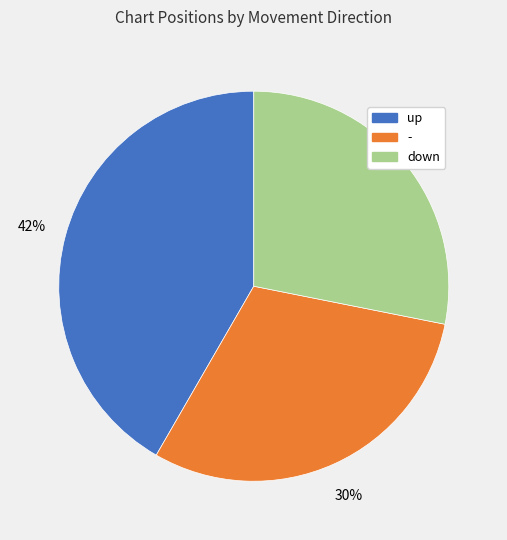

What is the smallest slice in the pie chart?

down